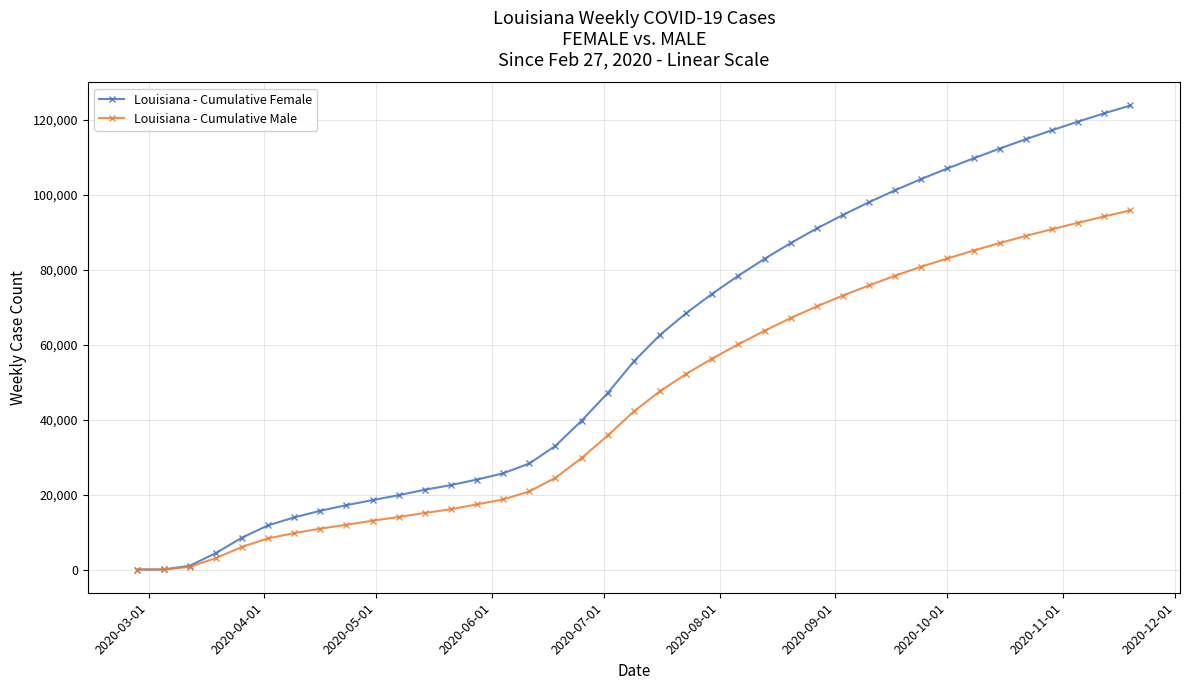

Which series has the widest spread of values?

Louisiana - Cumulative Female